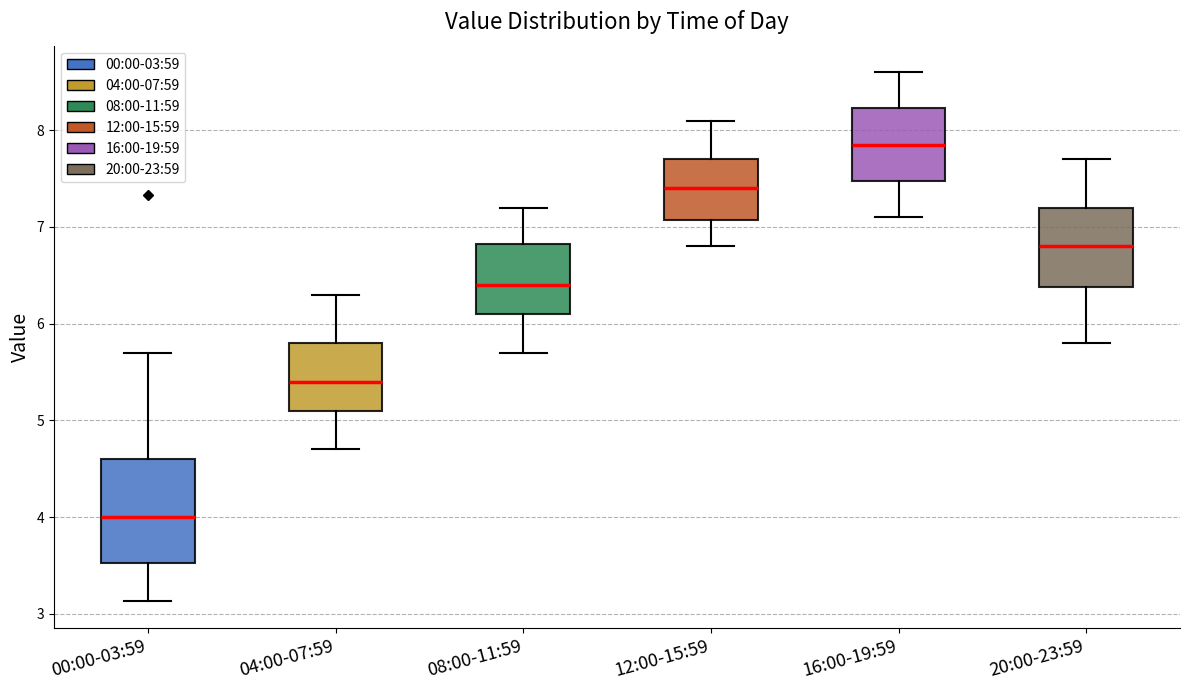

Which box has the highest median line?

16:00-19:59